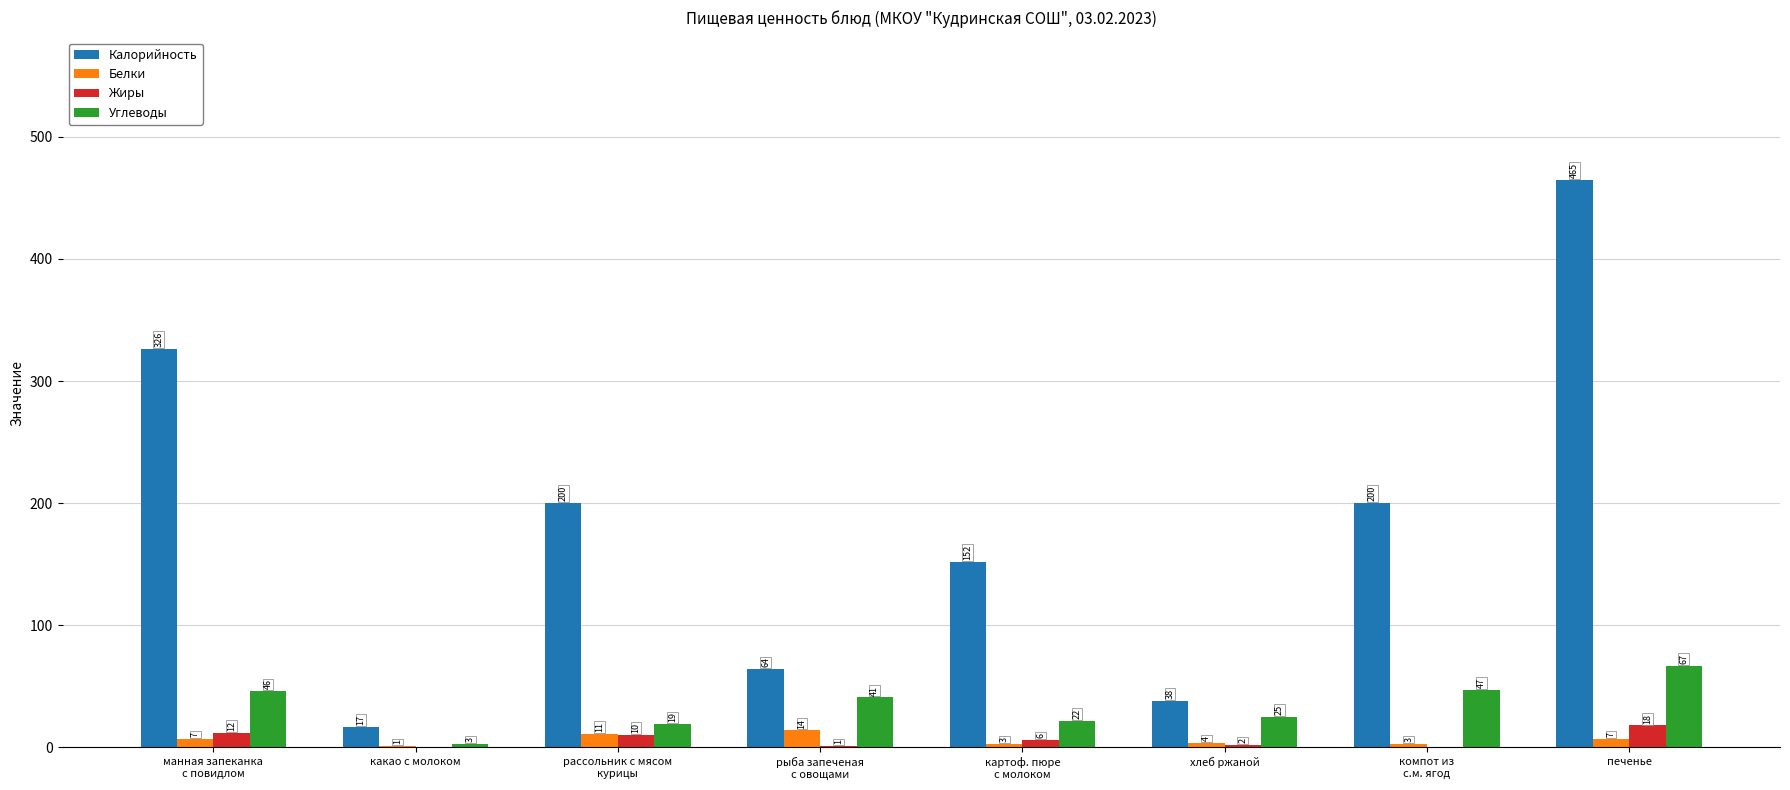

What is the sum of all Белки values?

50